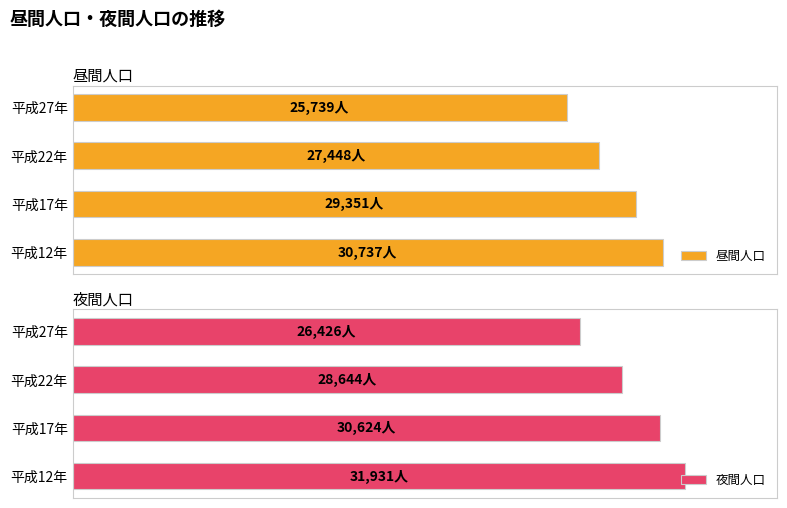

The 夜間人口 series shows 21189 at 平成17年. True or false?

False